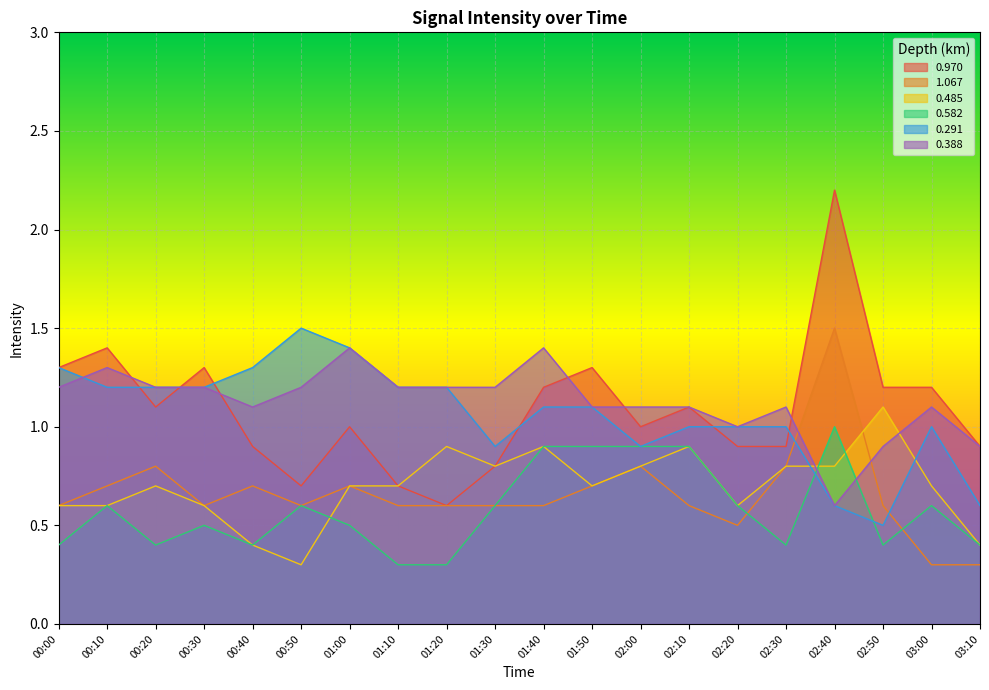

Where is the first local maximum for 0.388?

00:10